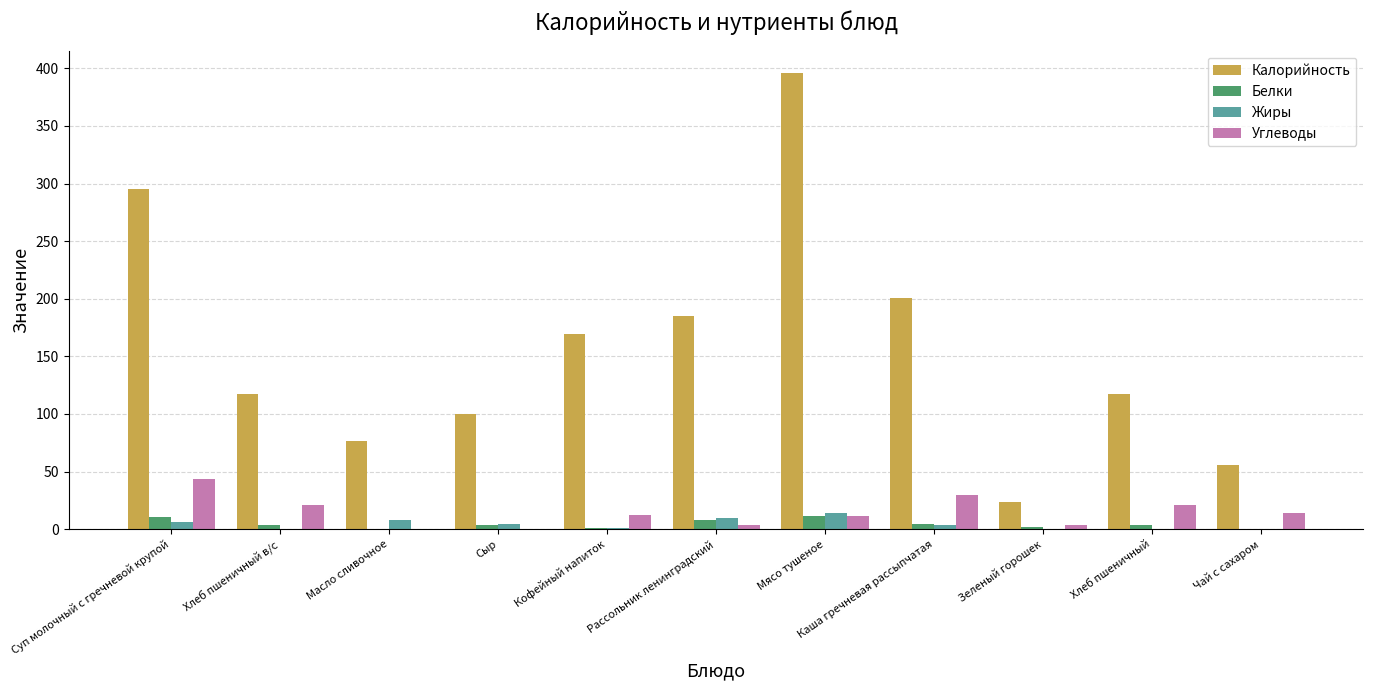

Between Зеленый горошек and Хлеб пшеничный, which series saw the biggest shift?

Калорийность